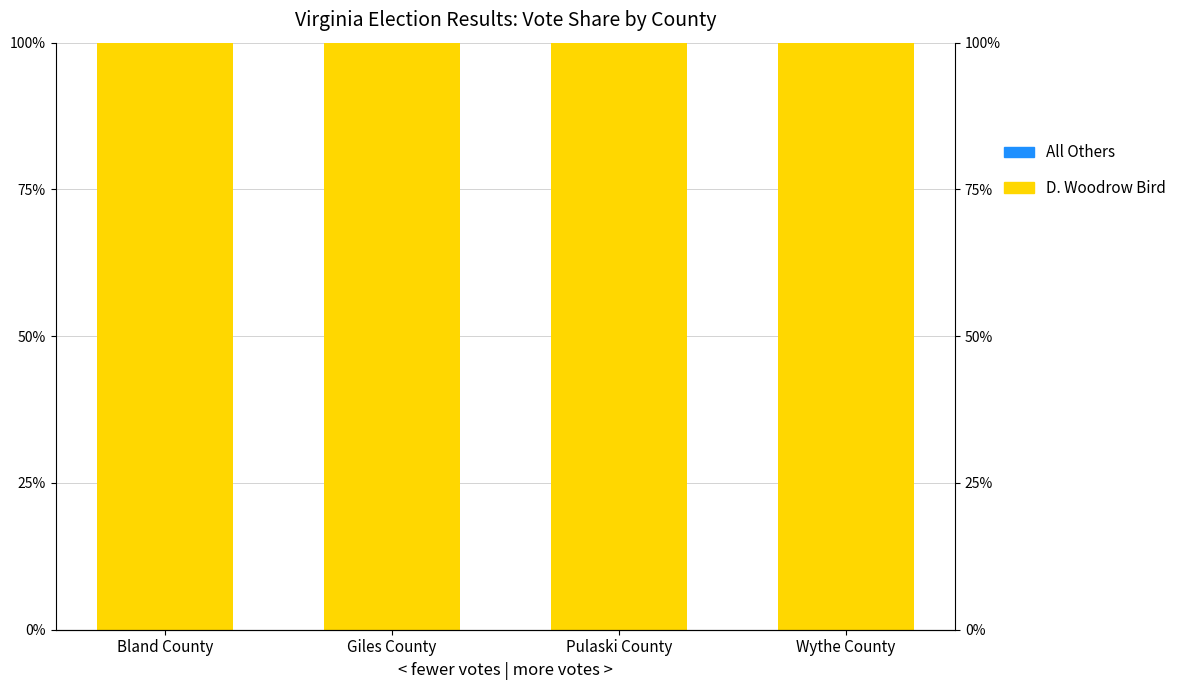

At which label is All Others closest to 0?

Giles County